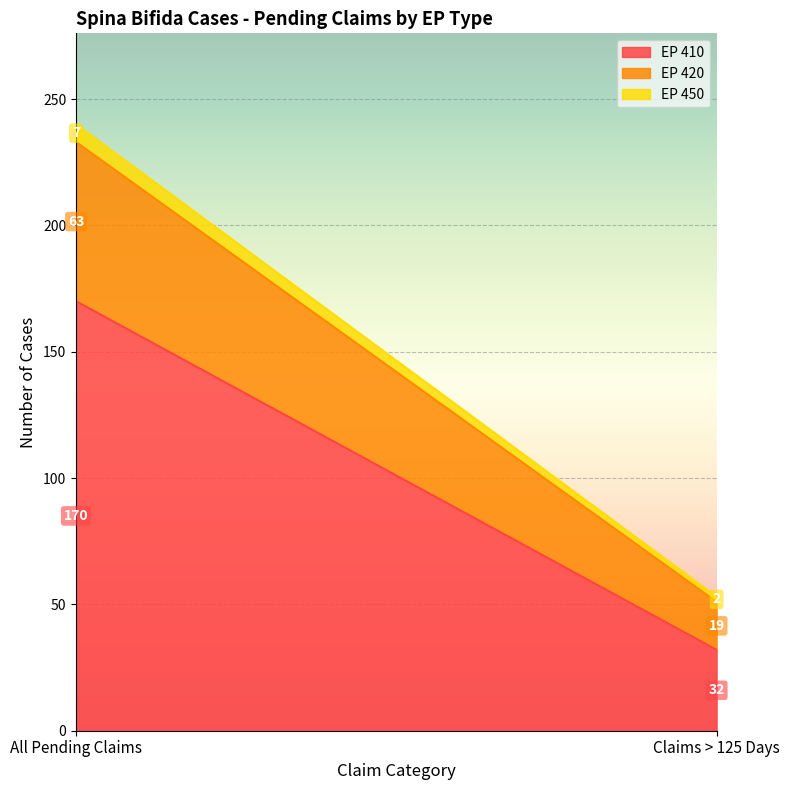

Count the EP 420 values in the range 19 to 63.

2